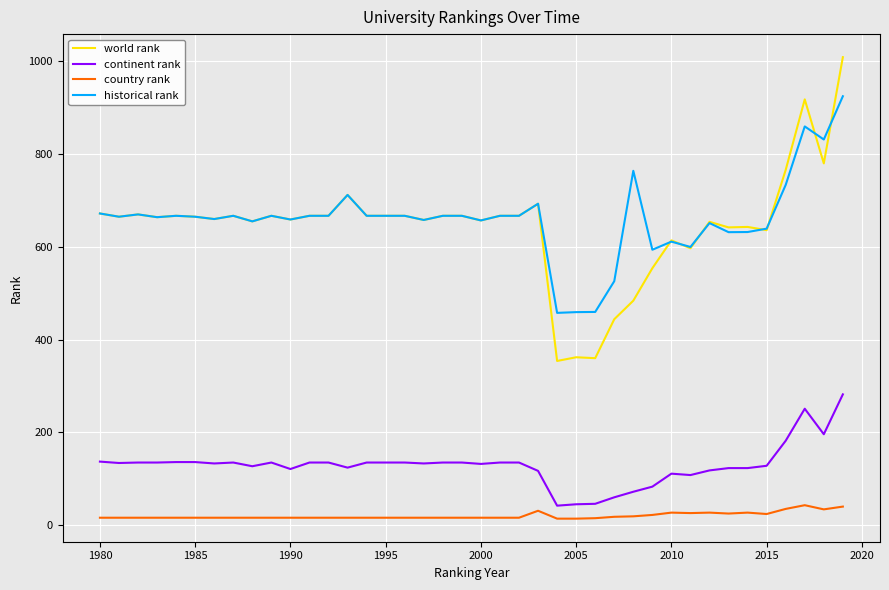

What is the maximum value shown in the chart?

1009.0